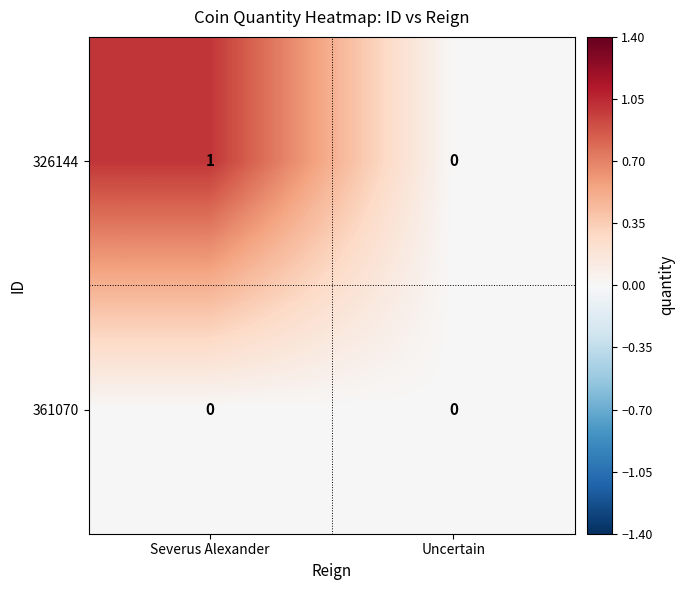

At which category is the sum across all series the highest?

Severus Alexander